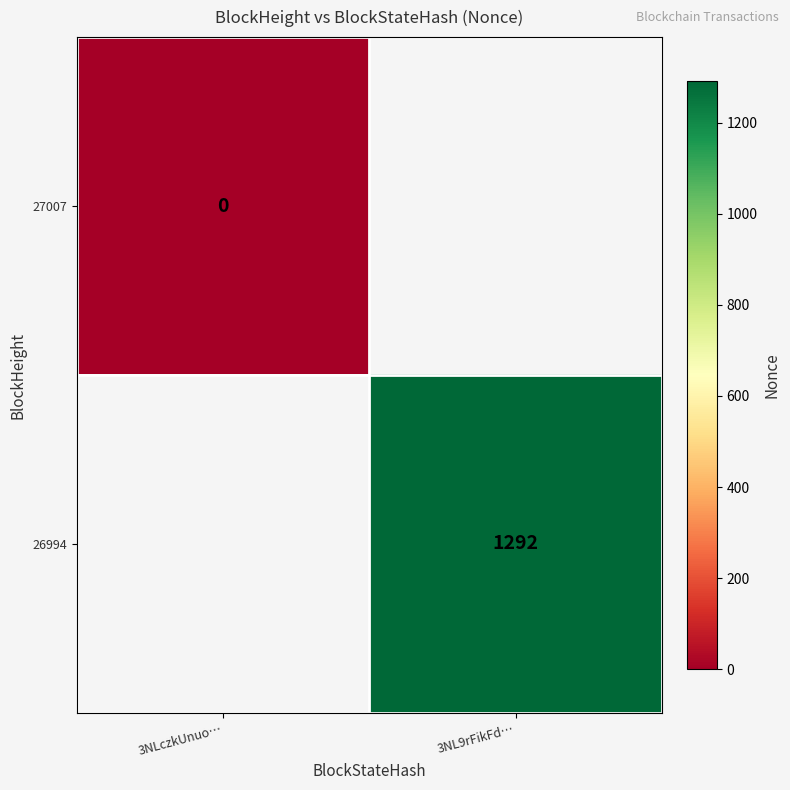

What is the greatest value displayed?

1292.0